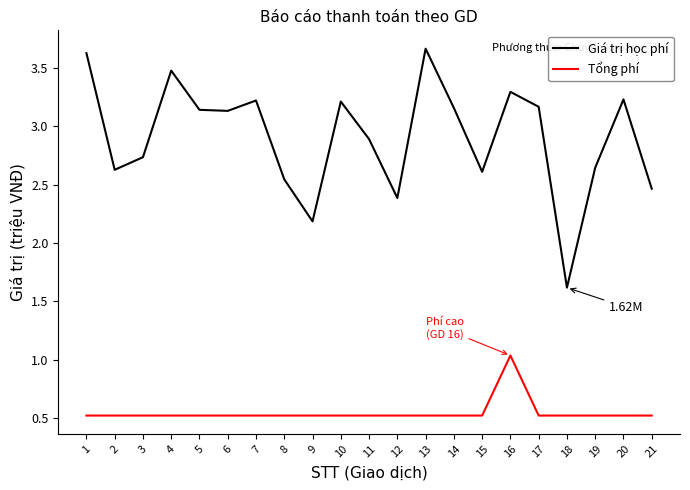

At 8, list the series in order from largest to smallest.

Giá trị học phí, Tổng phí